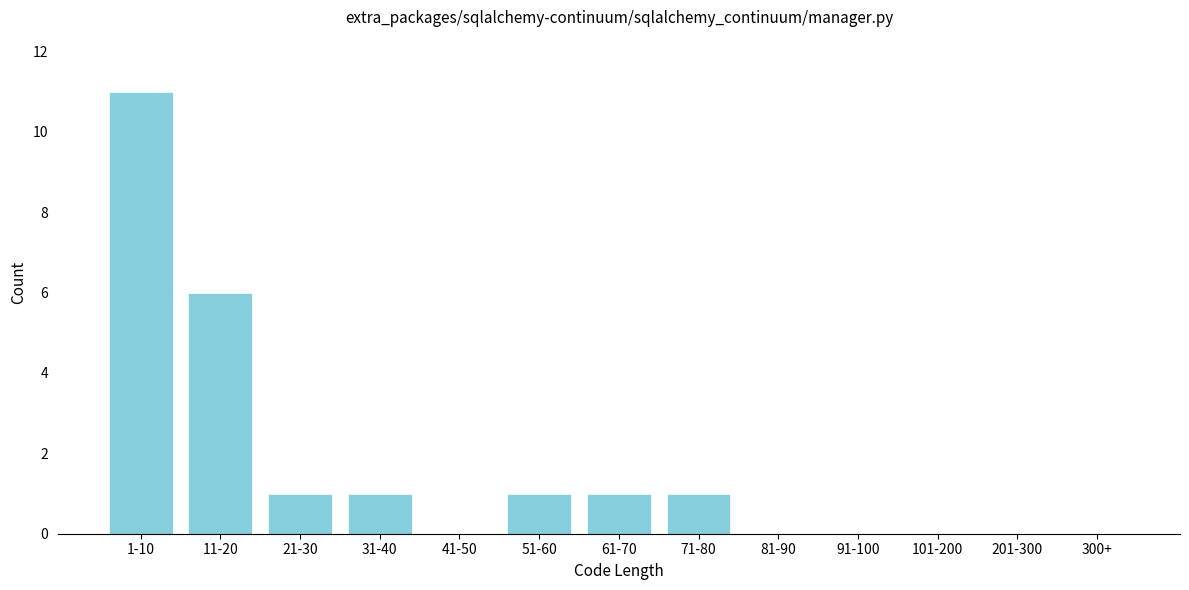

Reading left to right, extract all data points from this chart.

1-10=11	11-20=6	21-30=1	31-40=1	41-50=0	51-60=1	61-70=1	71-80=1	81-90=0	91-100=0	101-200=0	201-300=0	300+=0